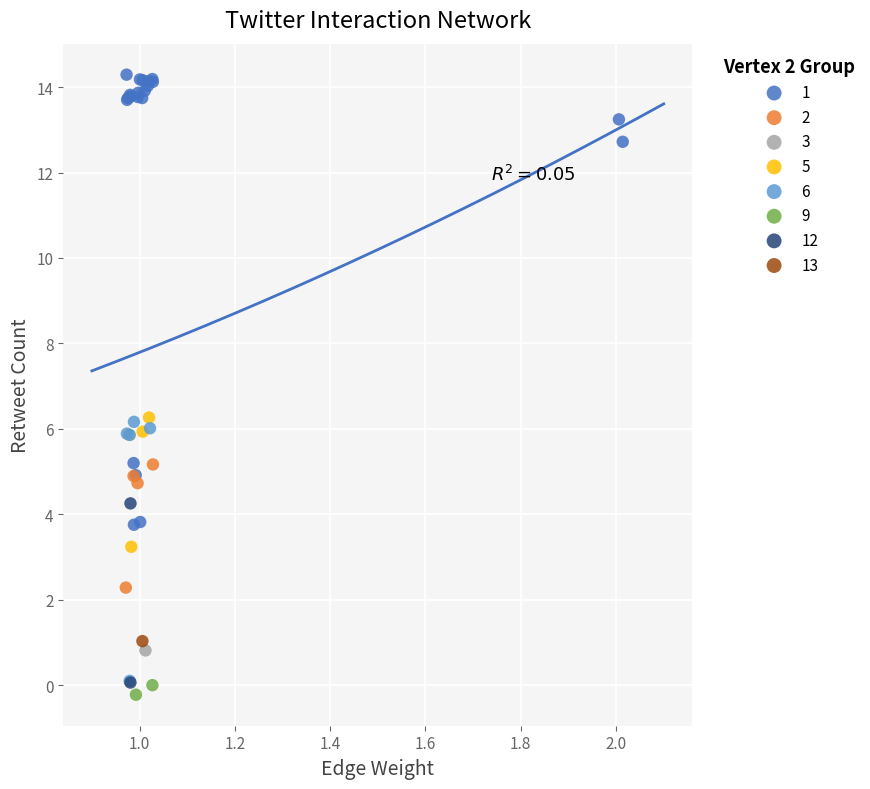

What are all the series names shown in the legend?

1, 2, 3, 5, 6, 9, 12, 13